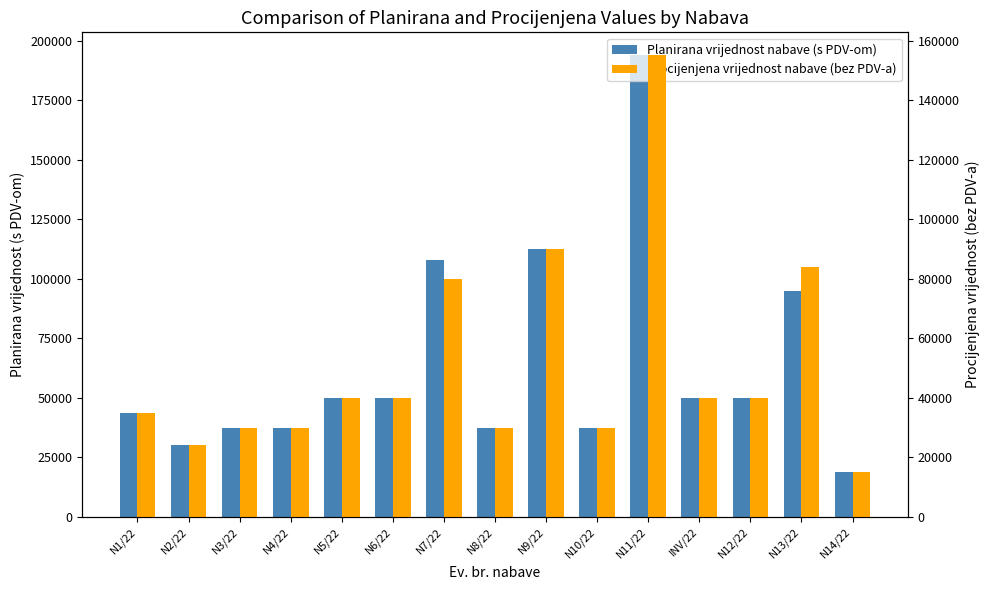

What position from the left is N6/22?

6